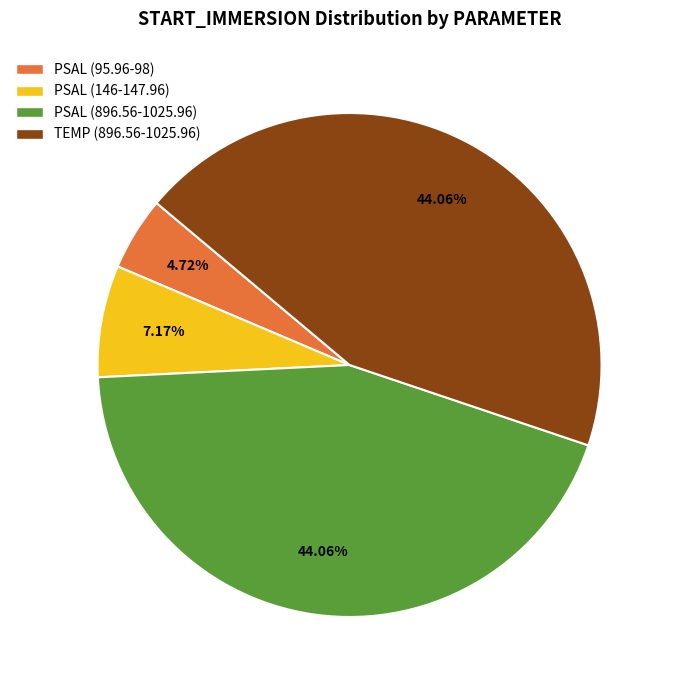

Is TEMP (896.56-1025.96) the majority of the pie?

No